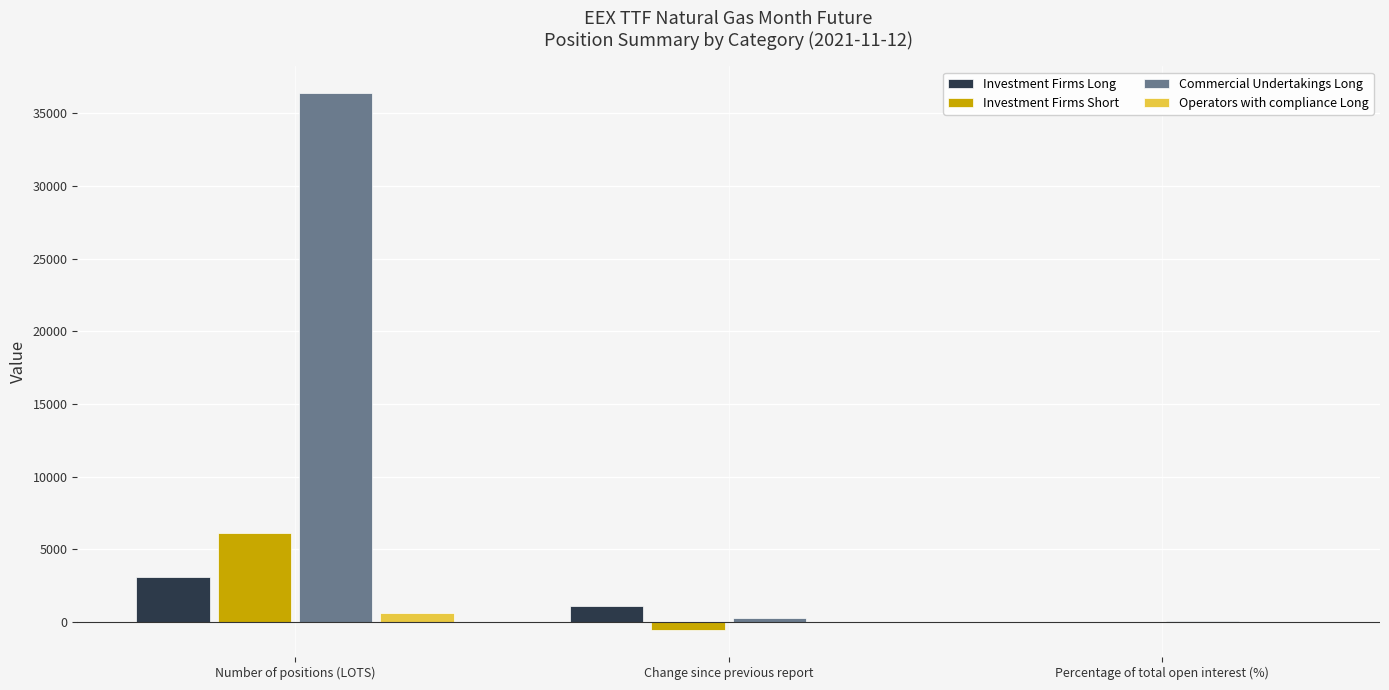

Are the bars horizontal?

No